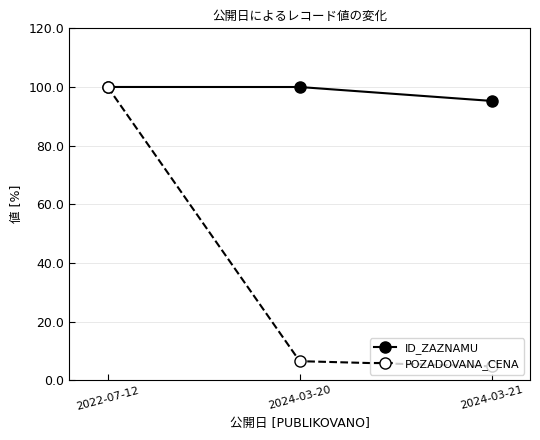

What is the difference between the second highest and minimum values in the ID_ZAZNAMU series?

4.7